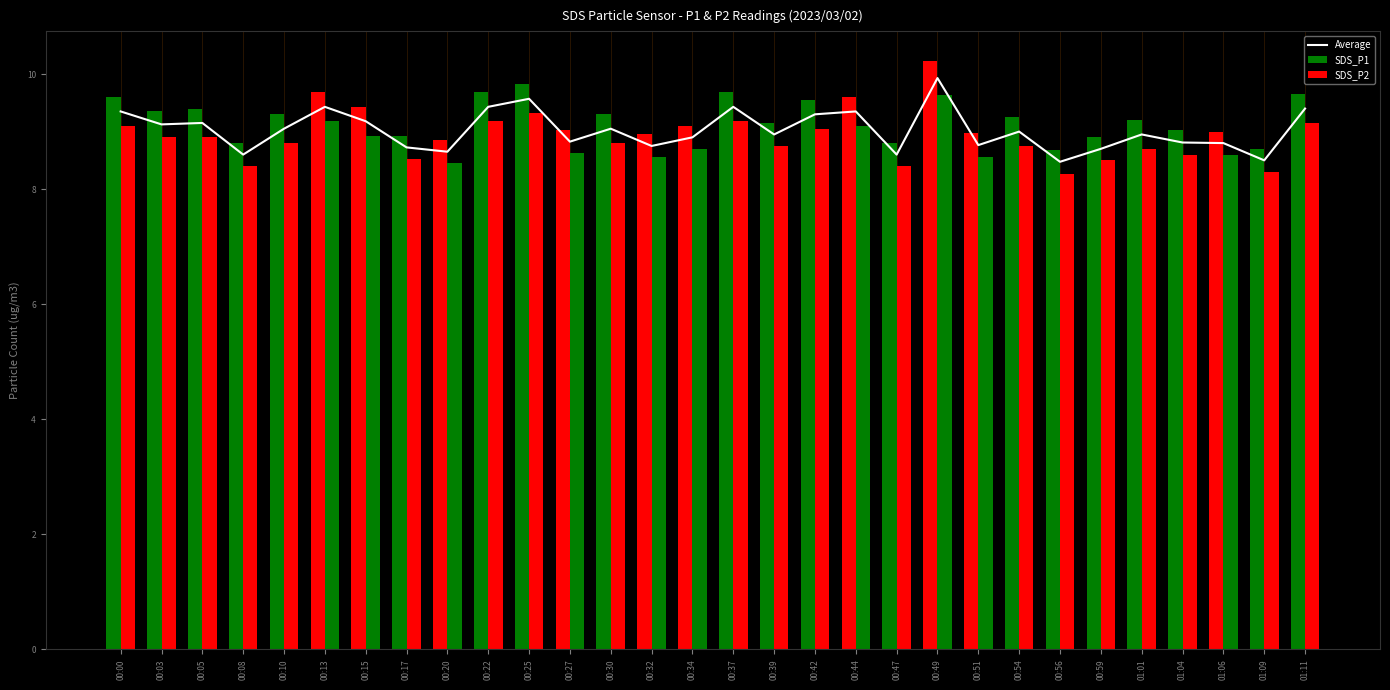

Rank the series by their maximum value, from lowest to highest.

SDS_P2, Average, SDS_P1